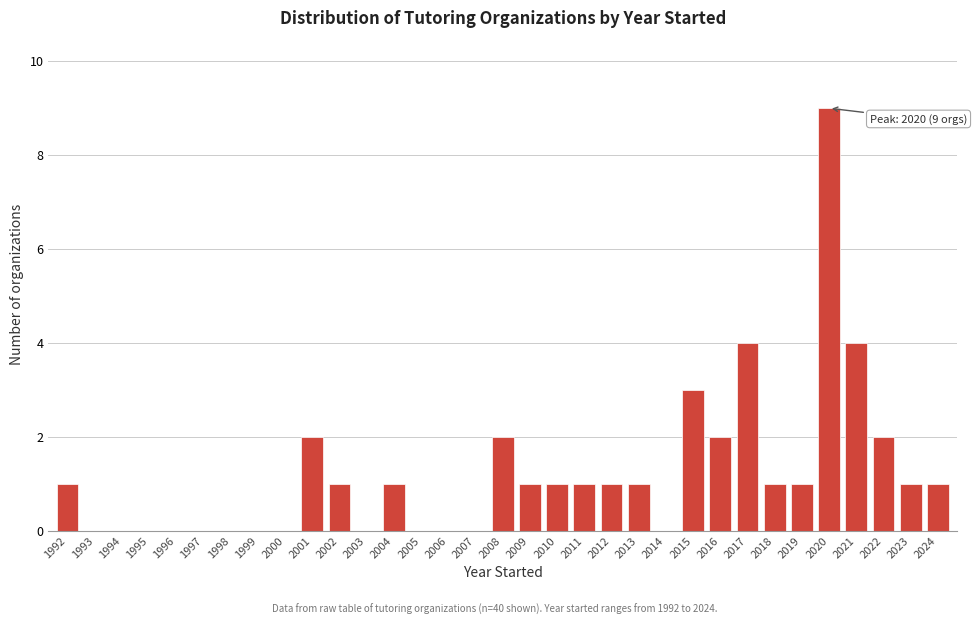

What is the change in value from 1998 to 2022?

+2